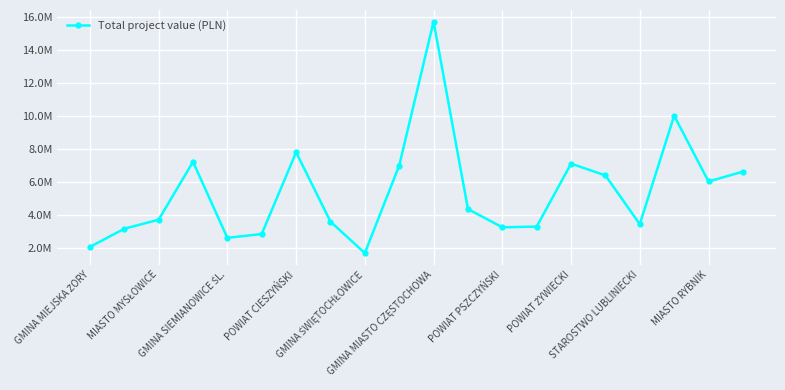

Count the number of values greater than 4359568.

10